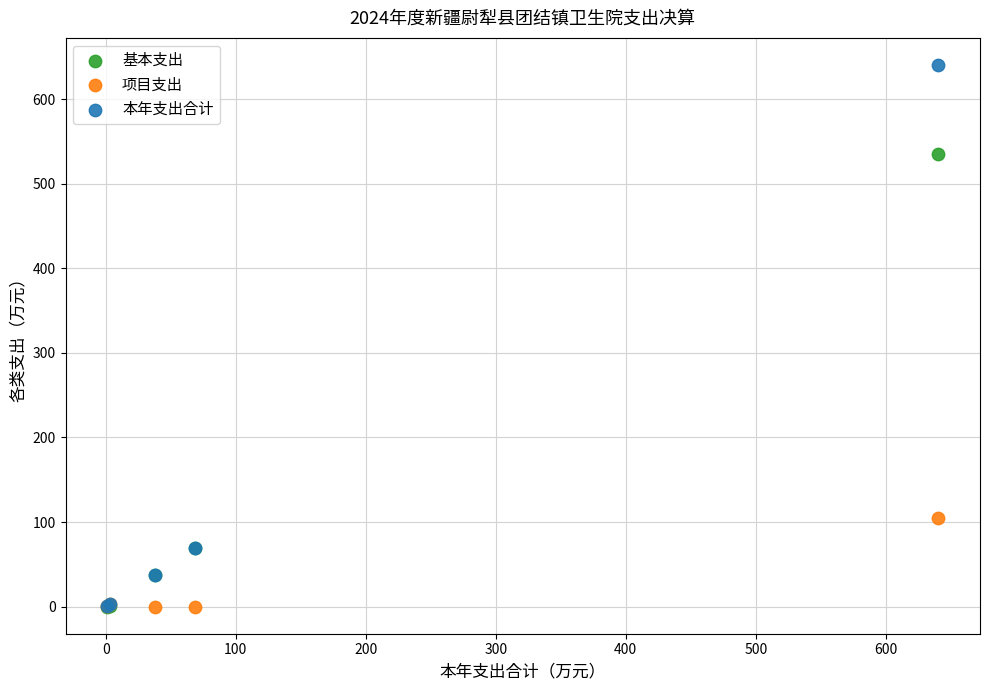

In the 基本支出 series, what Y value is closest to 267?

68.9